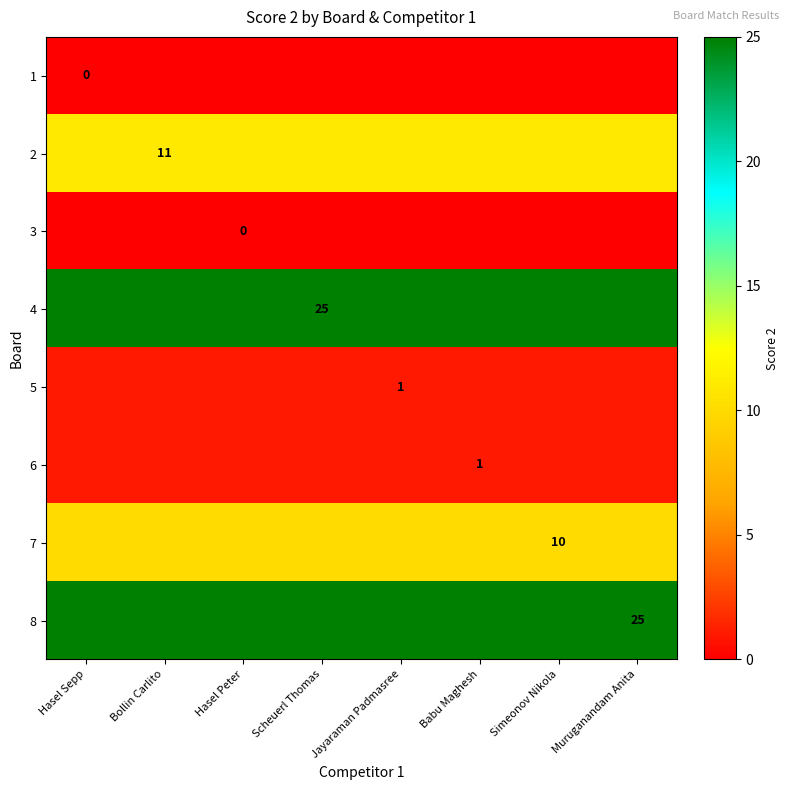

True or false: 7 has a value of 10 at Simeonov Nikola.

True